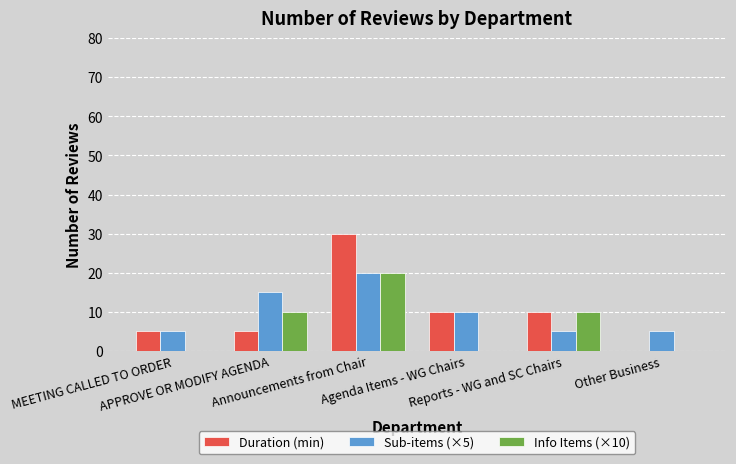

Which series has the widest spread of values?

Duration (min)